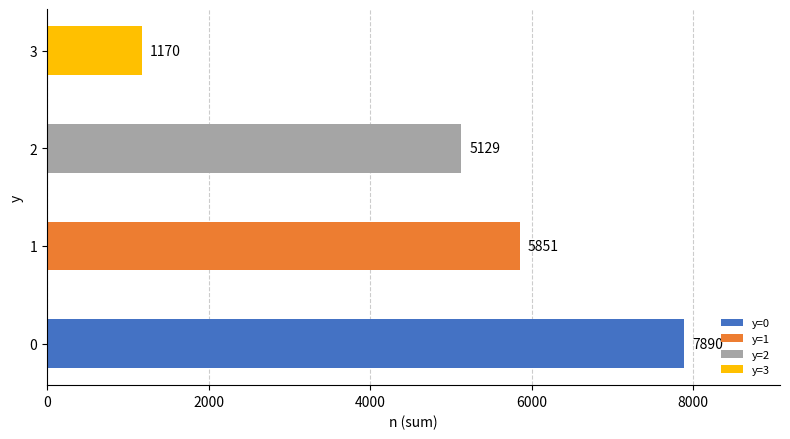

What is the greatest value displayed?

7890